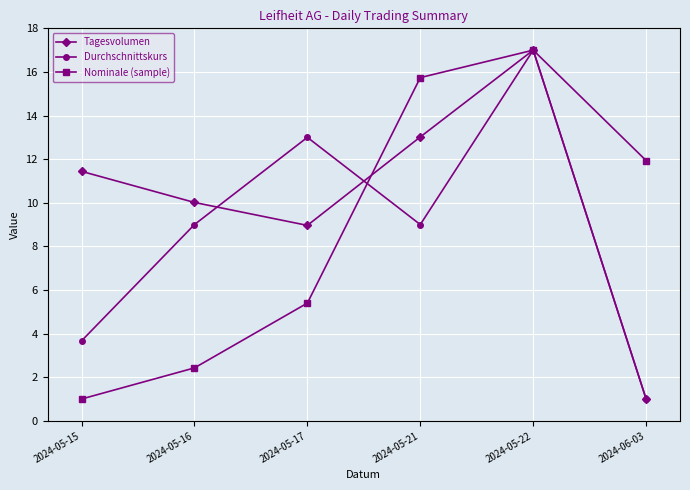

Reading left to right, extract all data points from this chart.

Tagesvolumen: 2024-05-15=11.4	2024-05-16=10.0	2024-05-17=9.0	2024-05-21=13.0	2024-05-22=17.0	2024-06-03=1.0
Durchschnittskurs: 2024-05-15=3.7	2024-05-16=9.0	2024-05-17=13.0	2024-05-21=9.0	2024-05-22=17.0	2024-06-03=1.0
Nominale (sample): 2024-05-15=1.0	2024-05-16=2.4	2024-05-17=5.4	2024-05-21=15.7	2024-05-22=17.0	2024-06-03=11.9